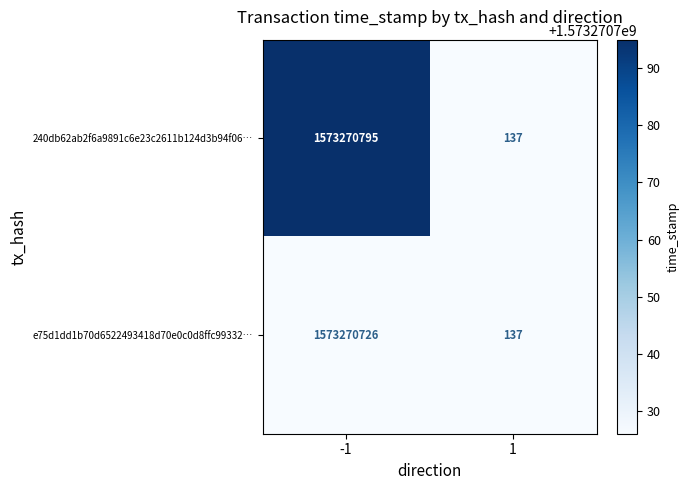

How many data points in 240db62ab2f6a9891c6e23c2611b124d3b94f06… are less than 1573270795?

1